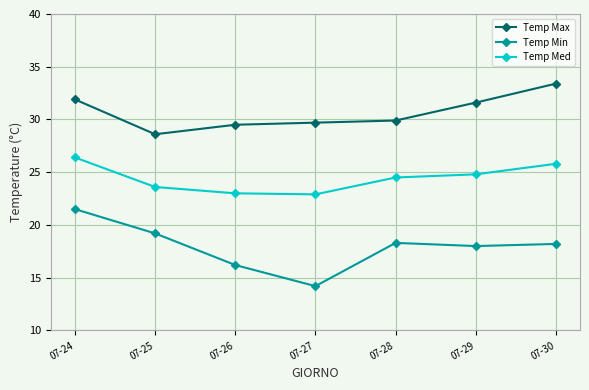

What is the value of the Temp Max point at the 5th from the left?

29.9